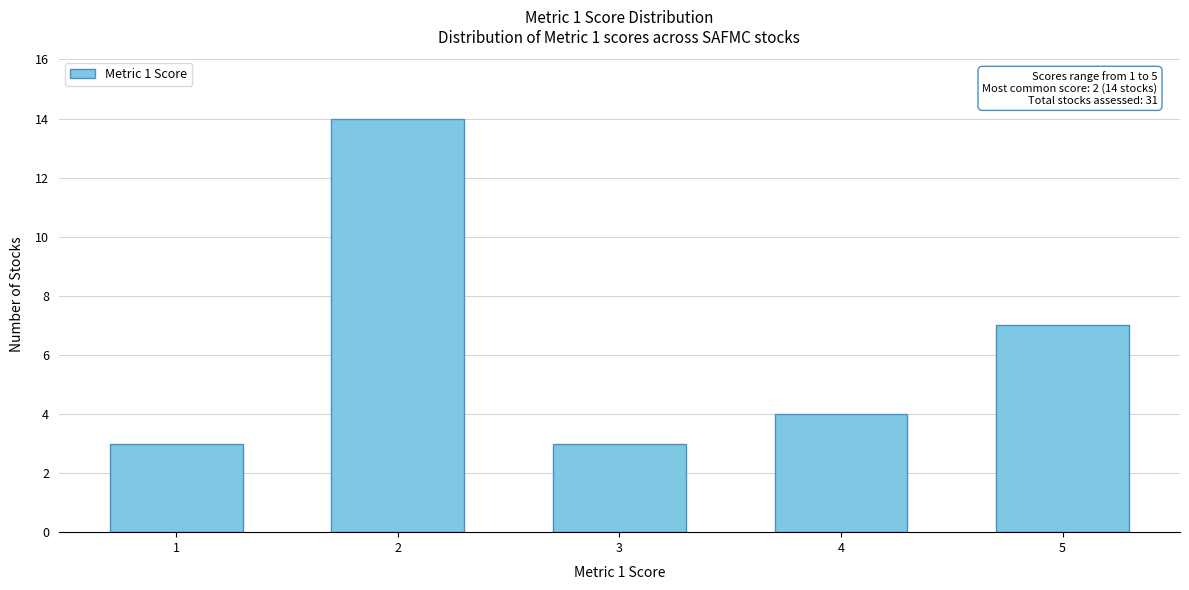

Reading left to right, transcribe all the data shown in this chart.

3	14	3	4	7